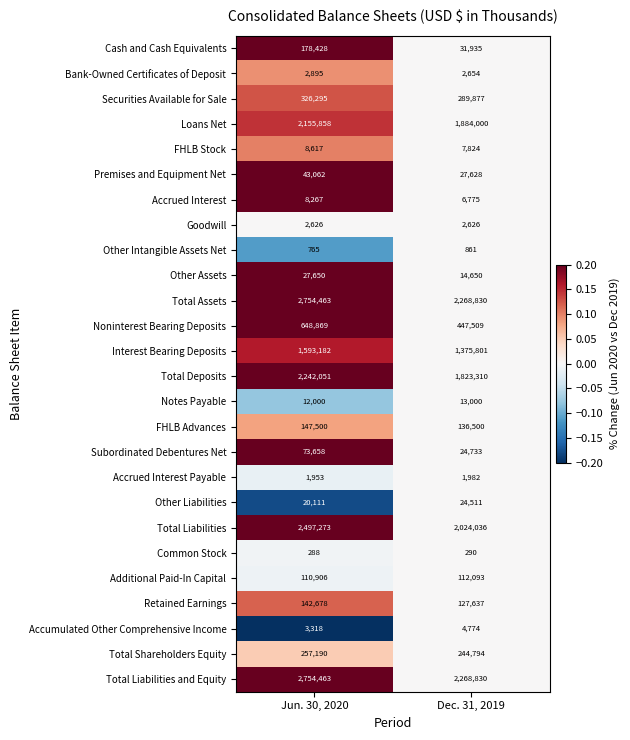

Rank the categories by Accrued Interest value from highest to lowest.

Jun. 30, 2020, Dec. 31, 2019